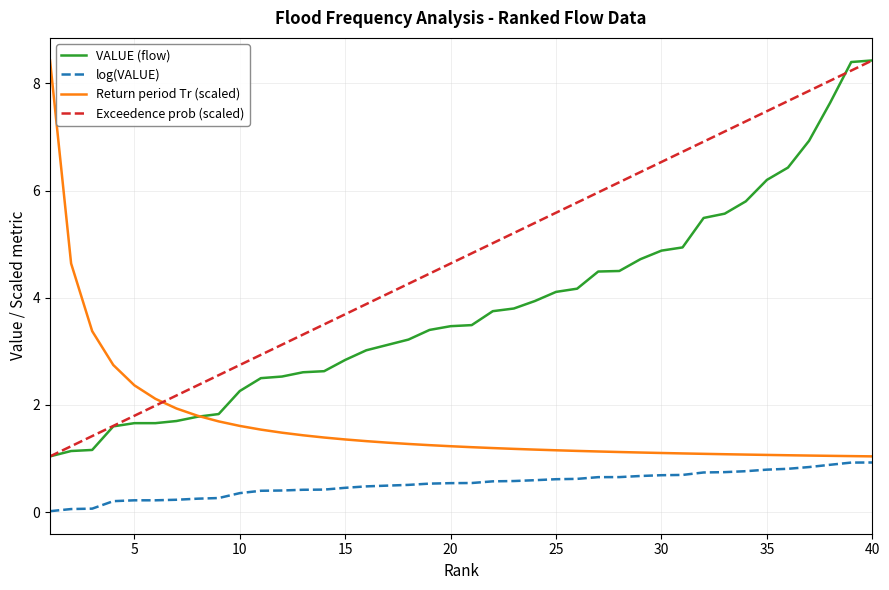

List the series in order of their overall mean, highest first.

Exceedence prob (scaled), VALUE (flow), Return period Tr (scaled), log(VALUE)